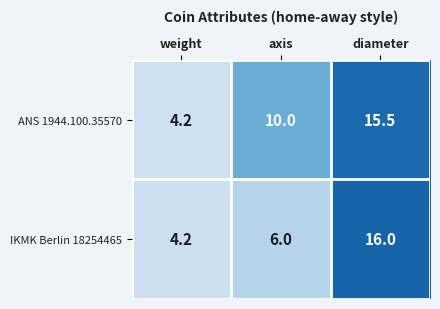

At how many categories does at least one series exceed 7?

2